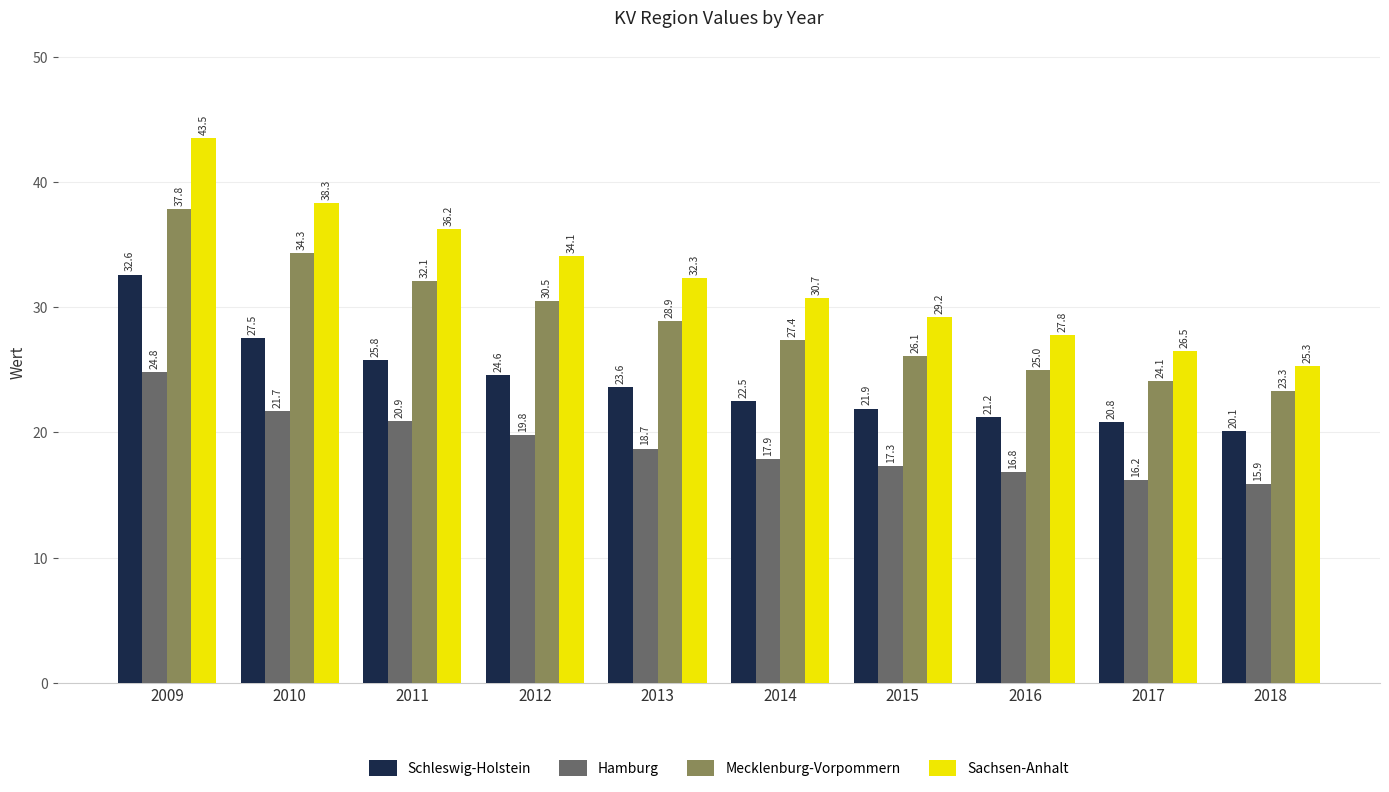

What is the spread (max minus min) of values at 2015?

11.9